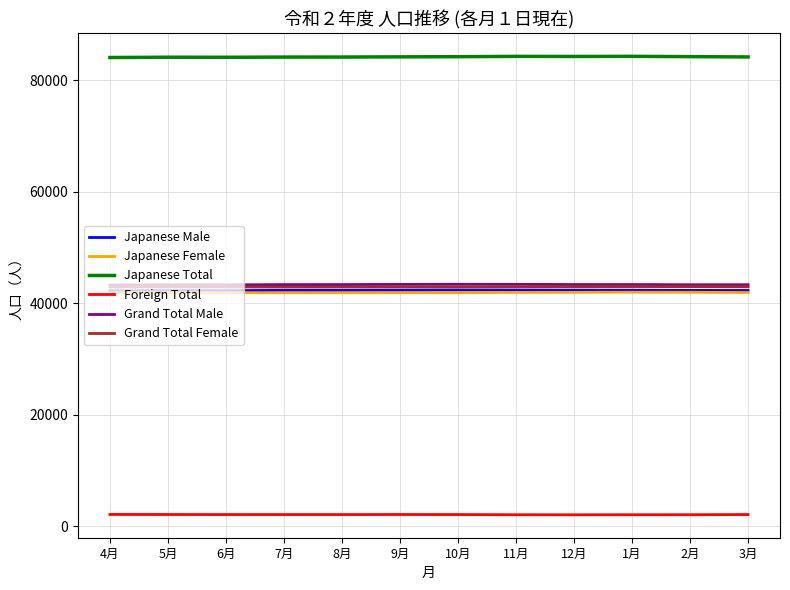

Which series has the largest range (max minus min)?

Japanese Total